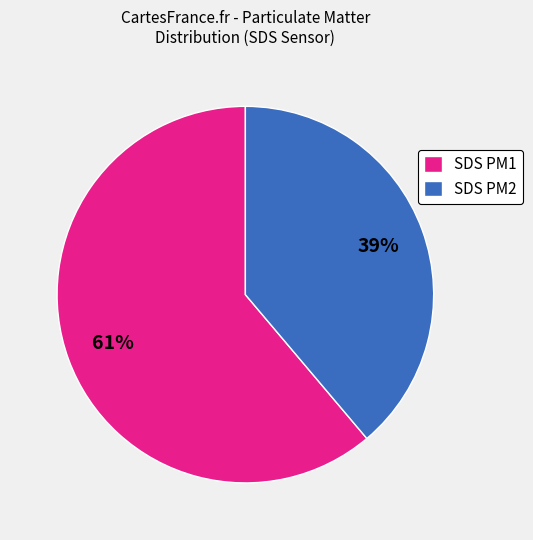

What is the ratio of the value at SDS PM1 to the value at SDS PM2?

1.6